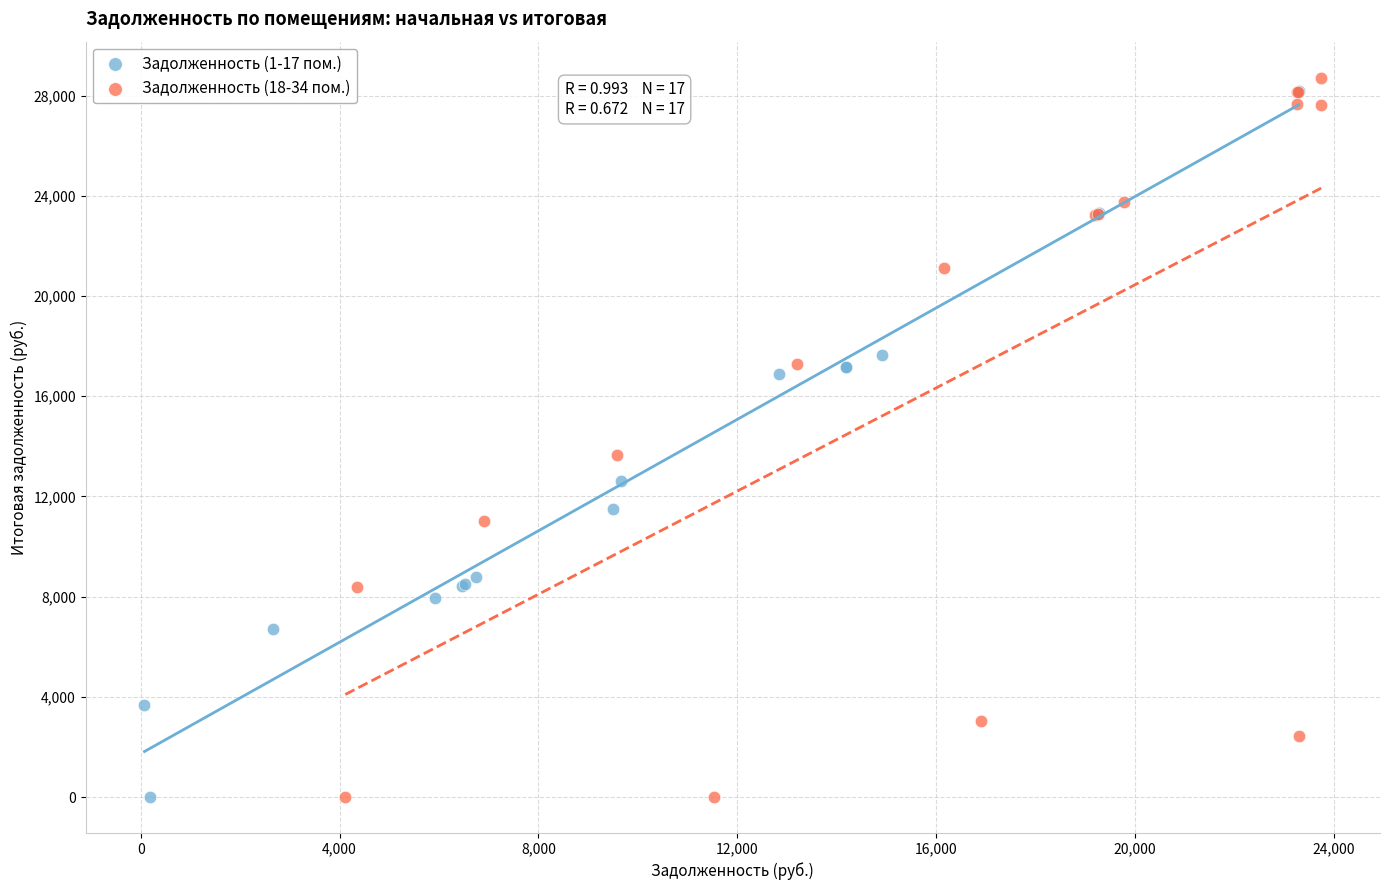

What are all the series names shown in the legend?

Задолженность (1-17 пом.), Задолженность (18-34 пом.)